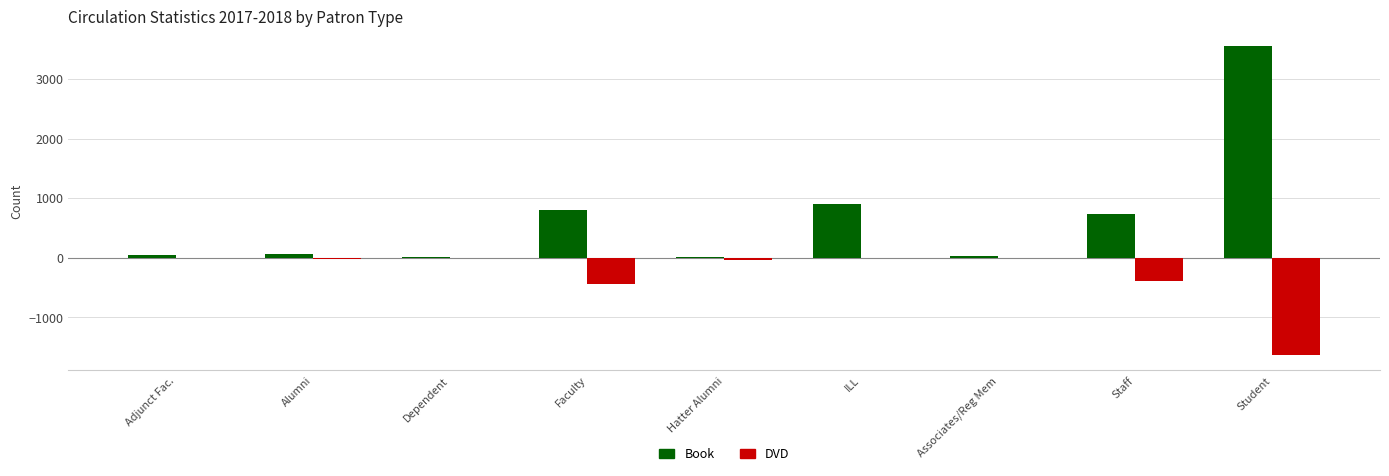

Which series has the largest total across all categories?

Book